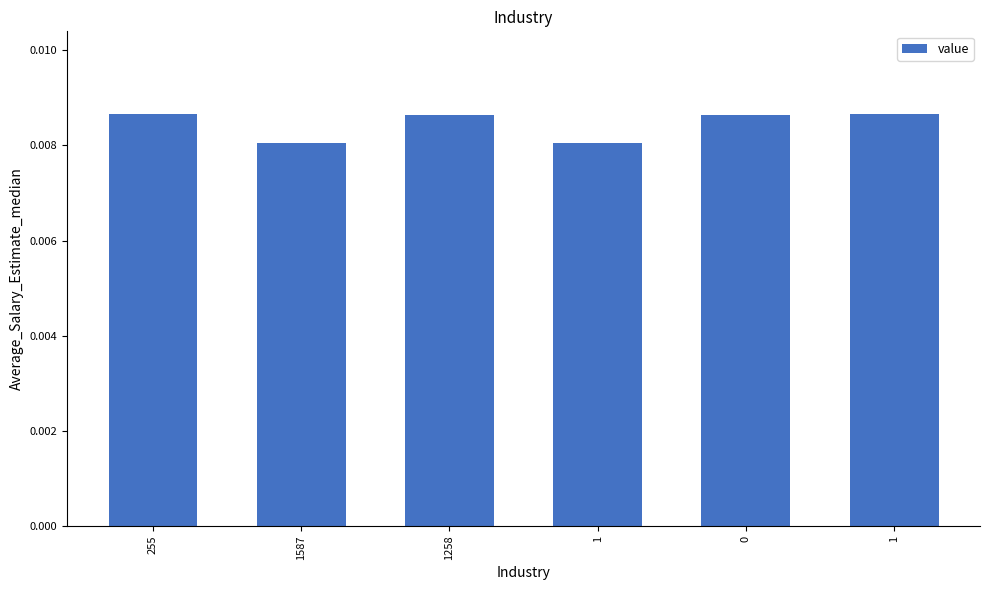

Does the chart contain any negative values?

No